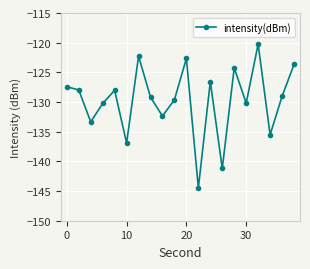

What is the sum of all values?

-2595.1